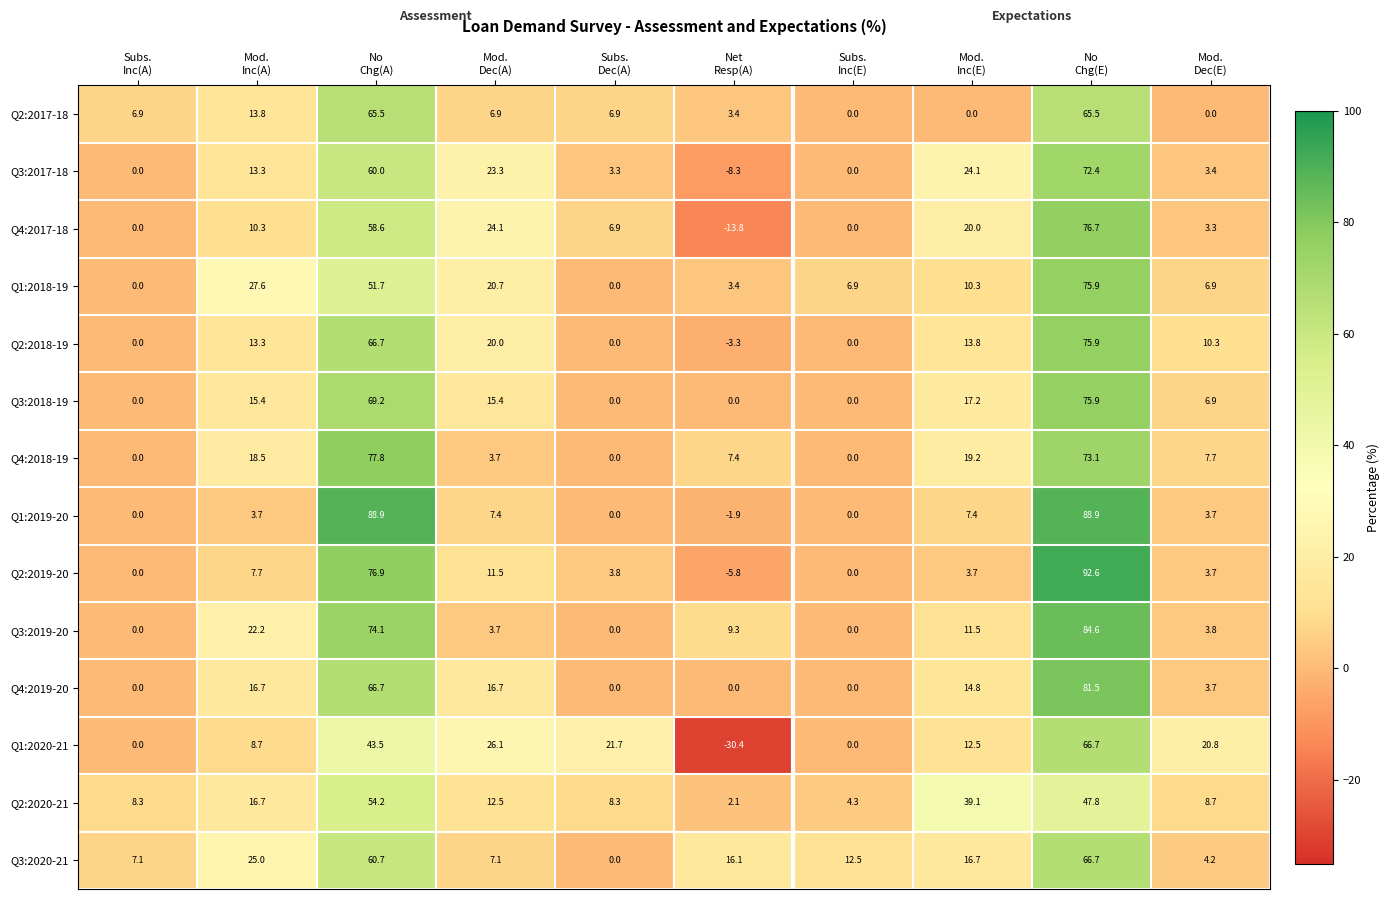

Which series has the largest total across all categories?

Q3:2020-21